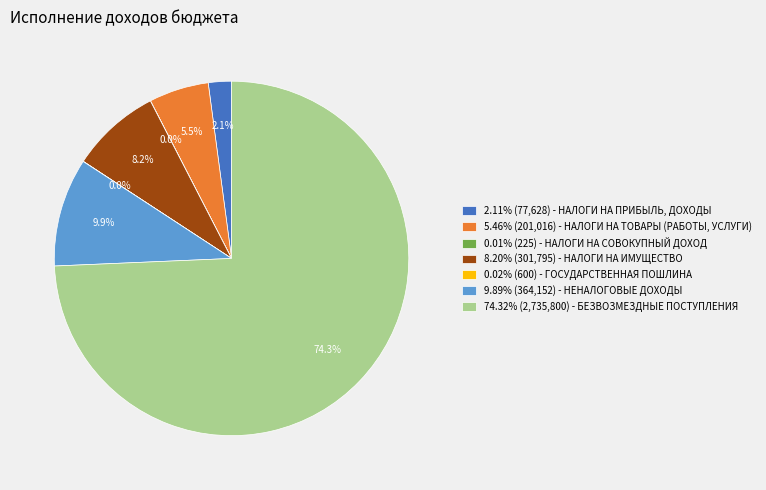

How much of the chart is everything except 9.89% (364,152) - НЕНАЛОГОВЫЕ ДОХОДЫ?

90.1%